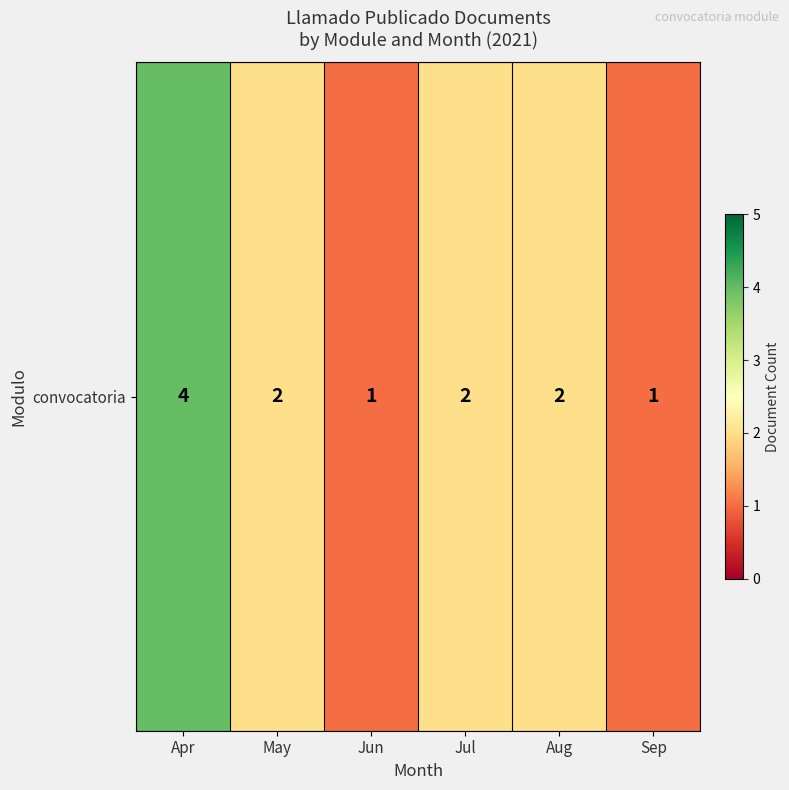

Count the values in the range 1 to 2.

5